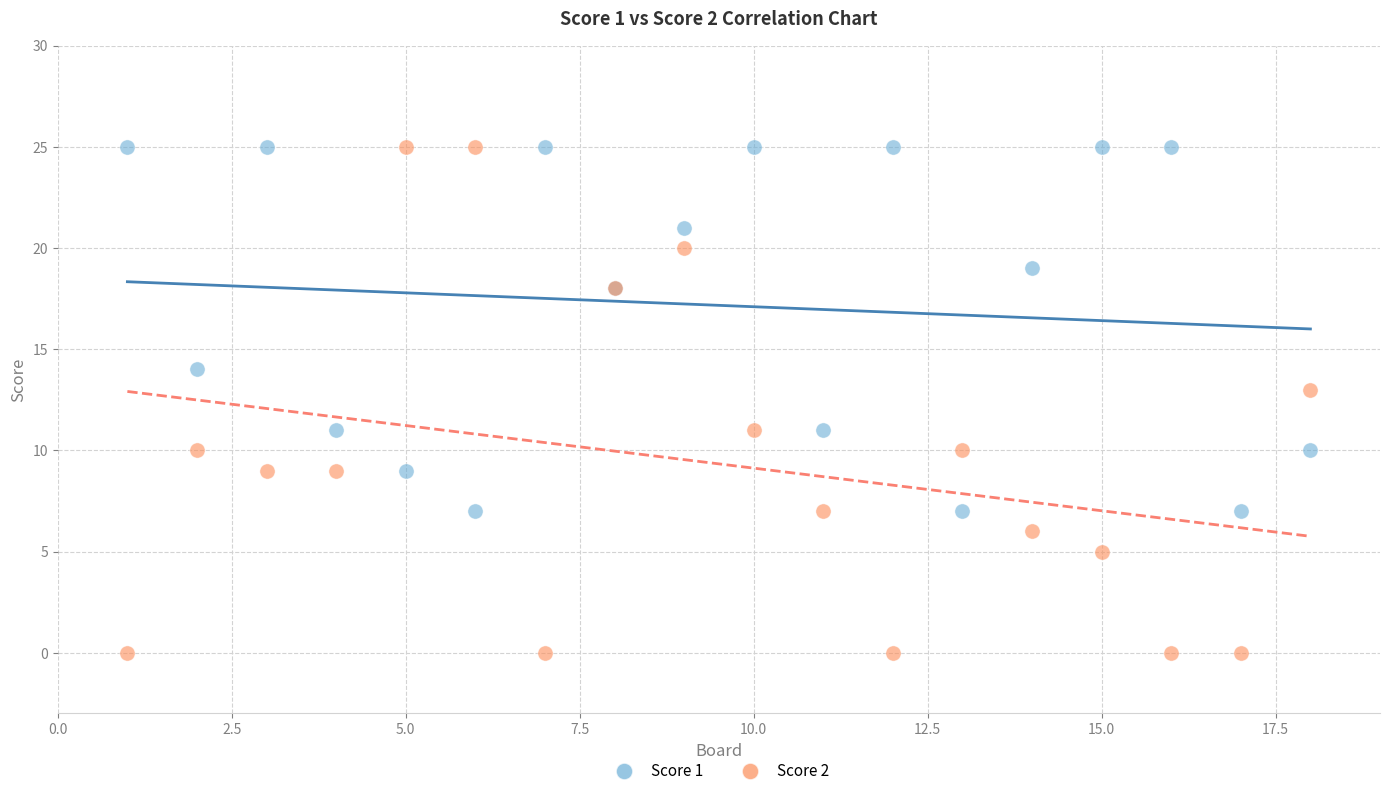

Which series contains the lowest Y value?

Score 2